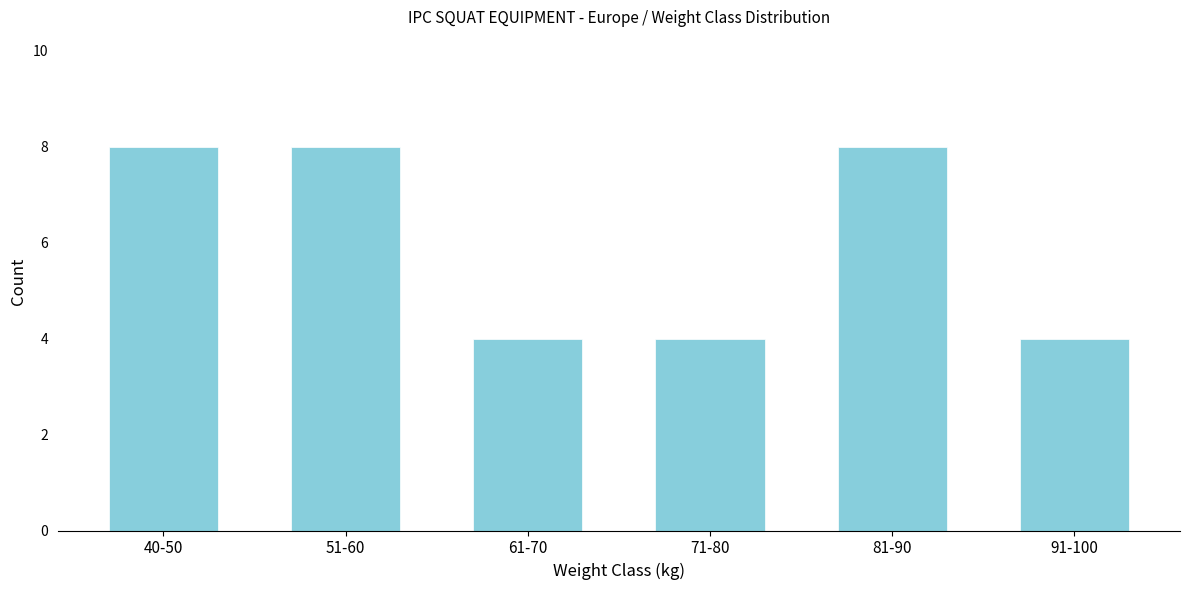

Reading right to left, list all the values displayed in this chart.

91-100=4	81-90=8	71-80=4	61-70=4	51-60=8	40-50=8